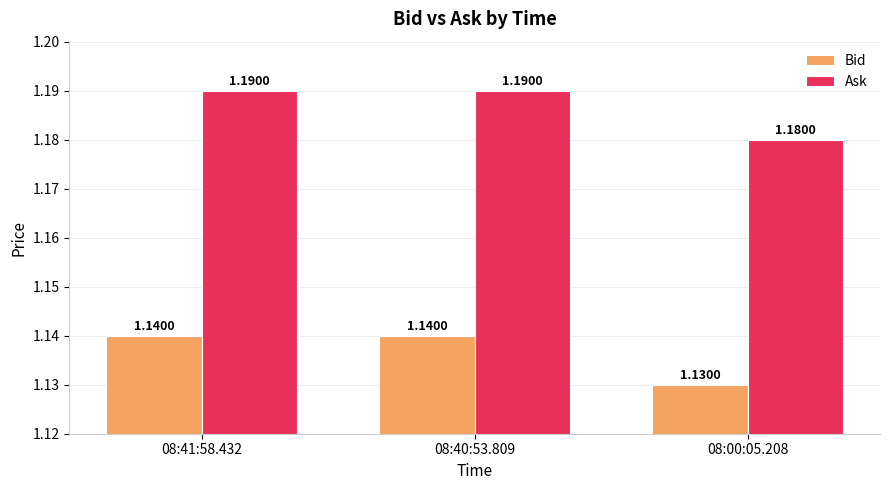

What is the sum of the Bid values at 08:41:58.432 and 08:00:05.208?

2.3